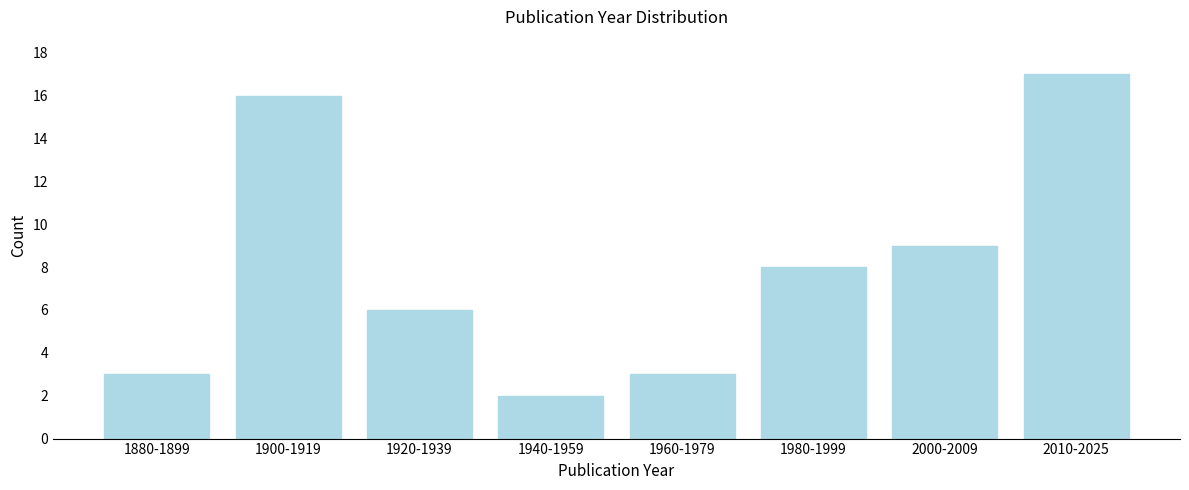

Reading left to right, what are all the values shown in this chart?

1880-1899=3	1900-1919=16	1920-1939=6	1940-1959=2	1960-1979=3	1980-1999=8	2000-2009=9	2010-2025=17